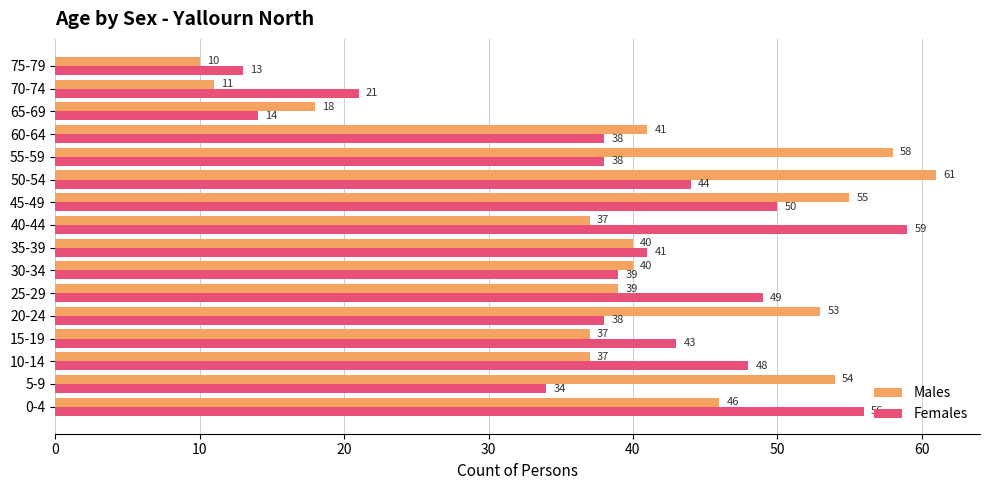

Is it true that Females equals 34 at 5-9?

True